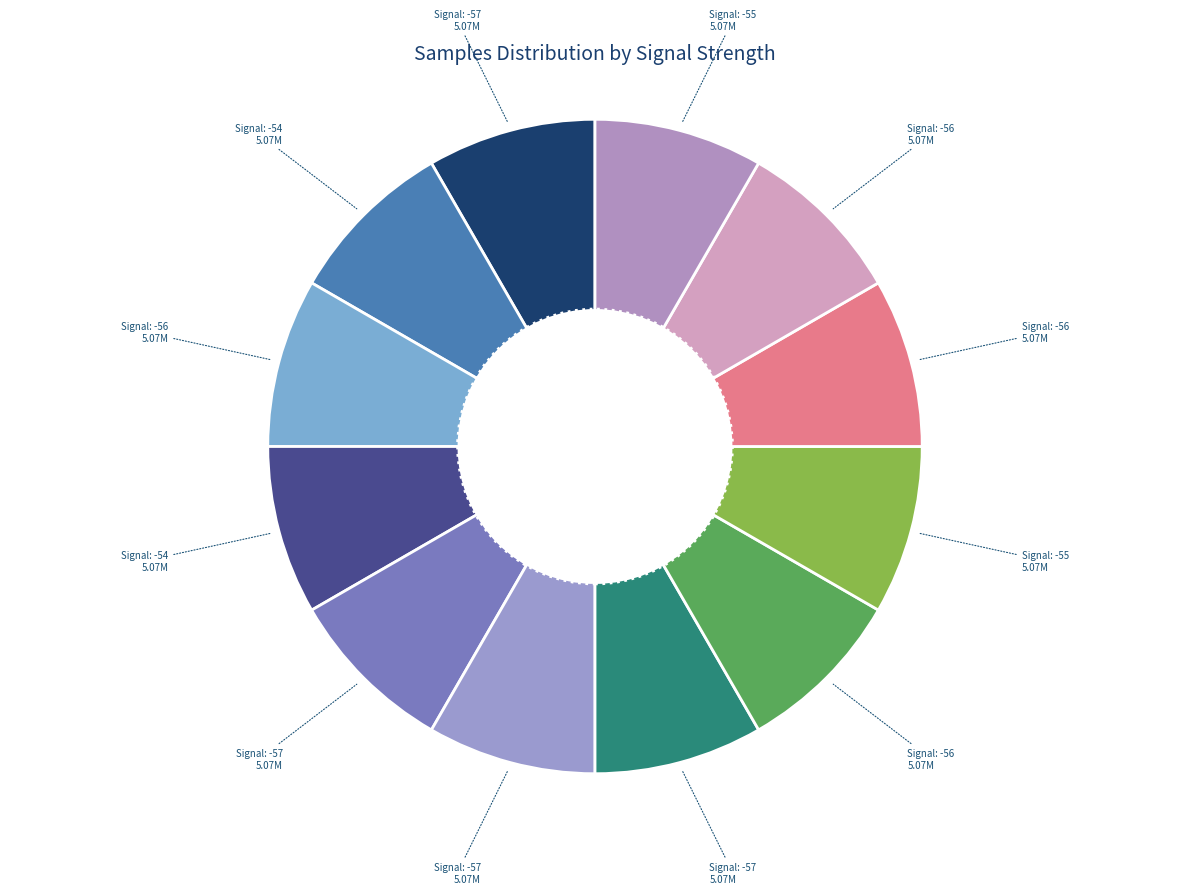

How many slices are in this pie chart?

12